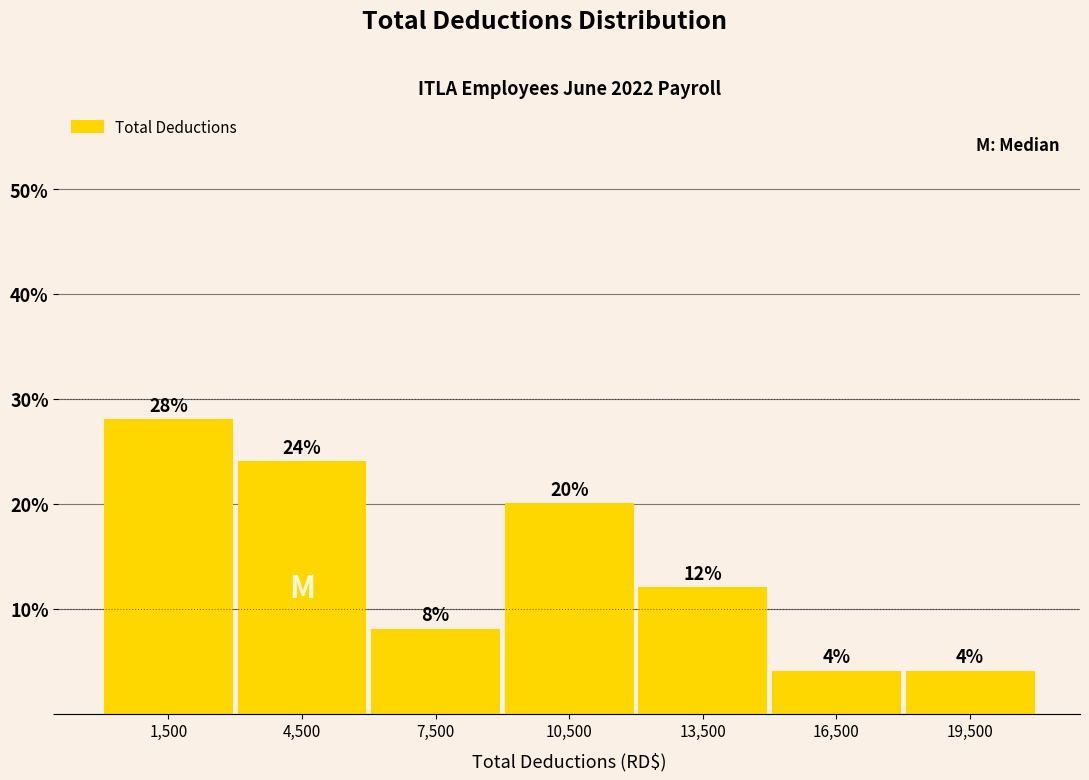

Which range on the x-axis has the tallest bar?

0 to 3000